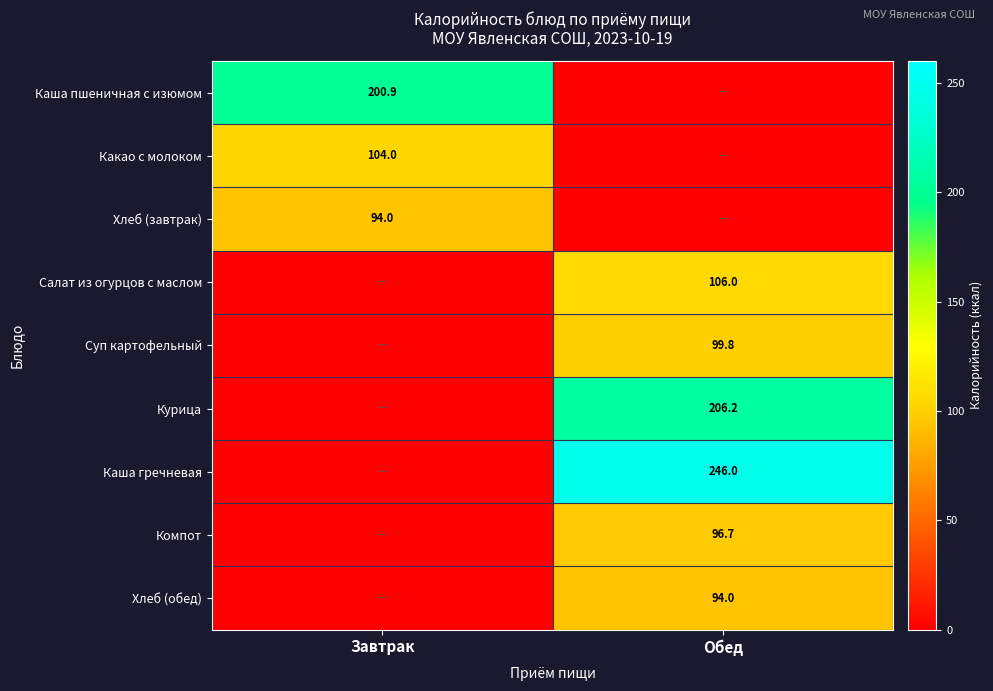

True or false: Салат из огурцов с маслом has a value of 106.0 at Обед.

True